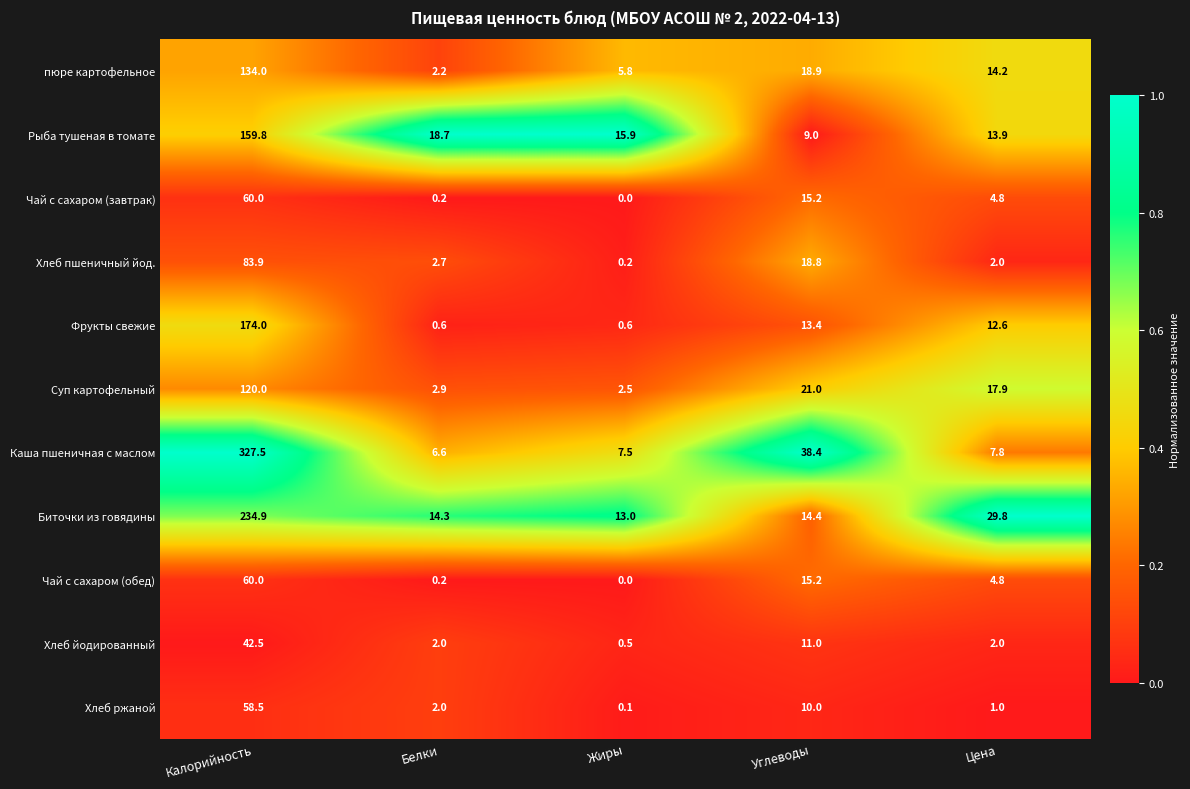

Between Калорийность and Жиры, which series saw the biggest shift?

Каша пшеничная с маслом